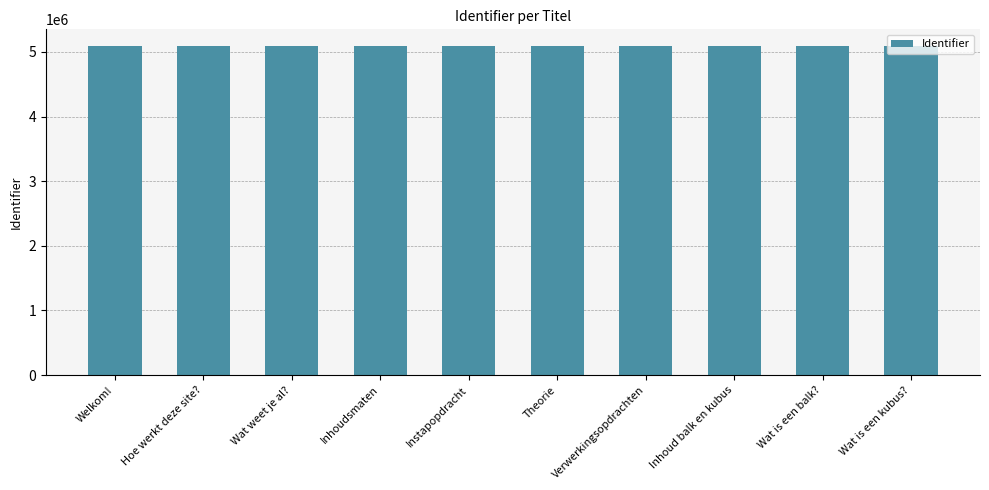

Count the number of data series in this chart.

1